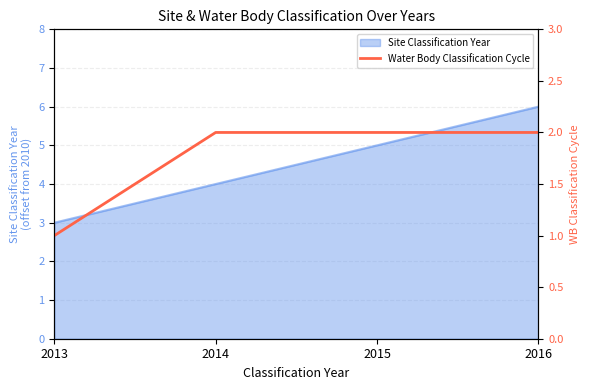

True or false: Site Classification Year has more than 1 interior local peaks.

False